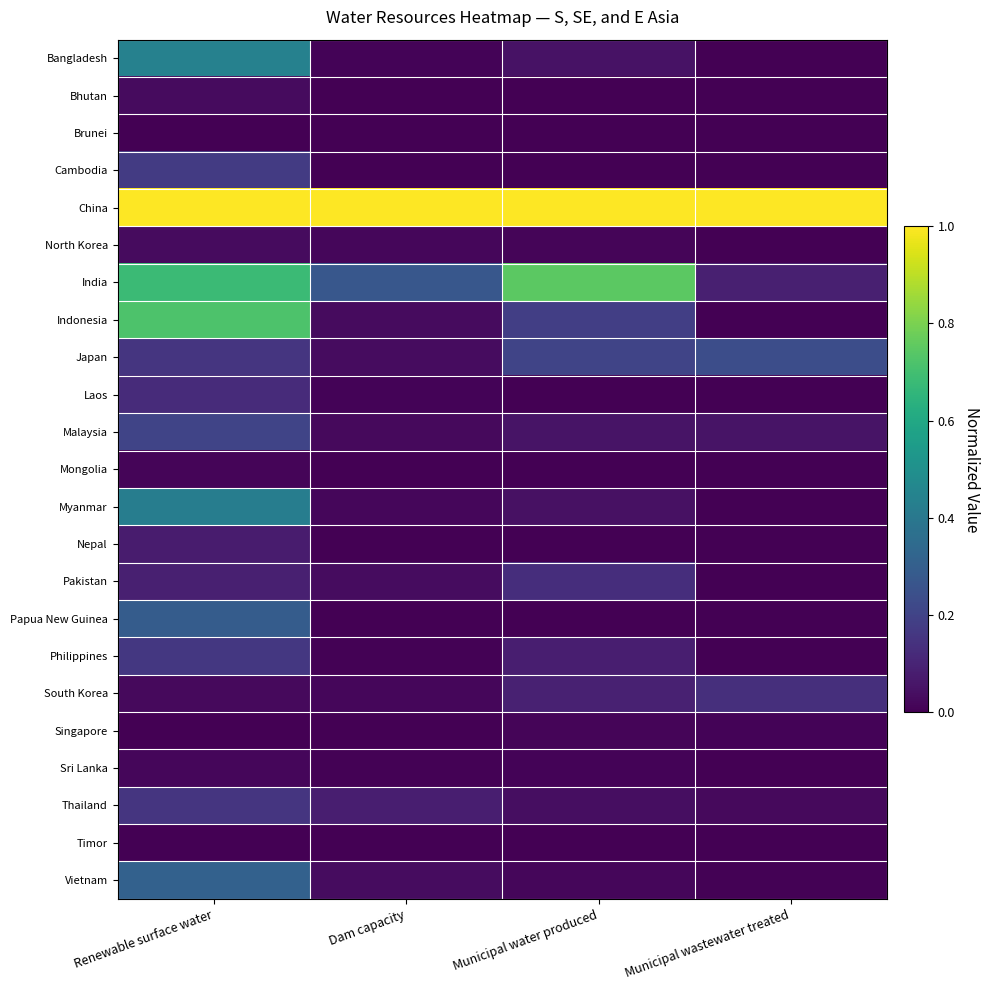

Which series has the largest range (max minus min)?

Indonesia